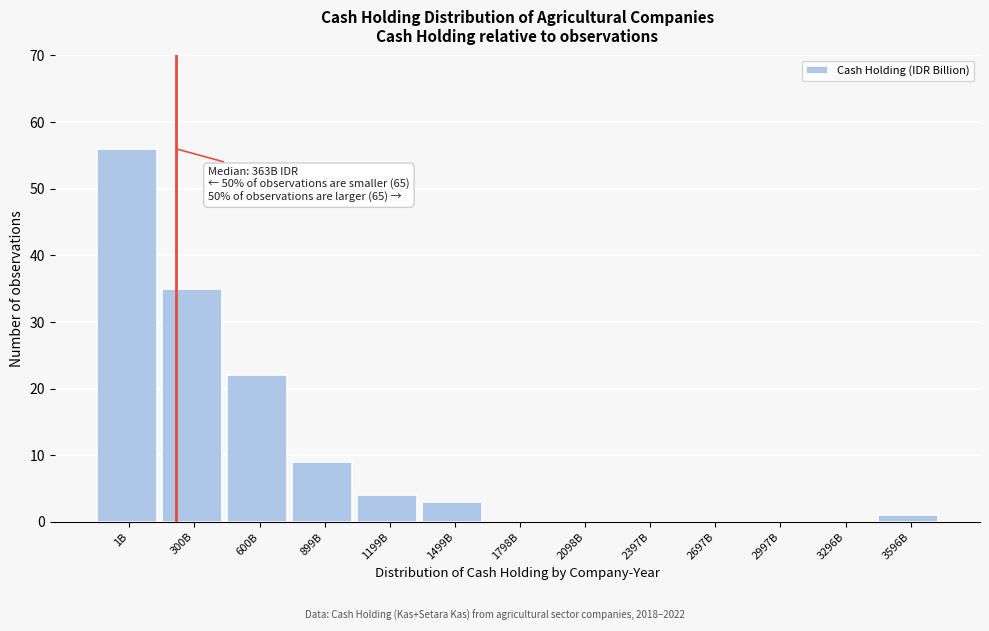

Reading left to right, extract all data points from this chart.

1B=56	300B=35	600B=22	899B=9	1199B=4	1499B=3	1798B=0	2098B=0	2397B=0	2697B=0	2997B=0	3296B=0	3596B=1